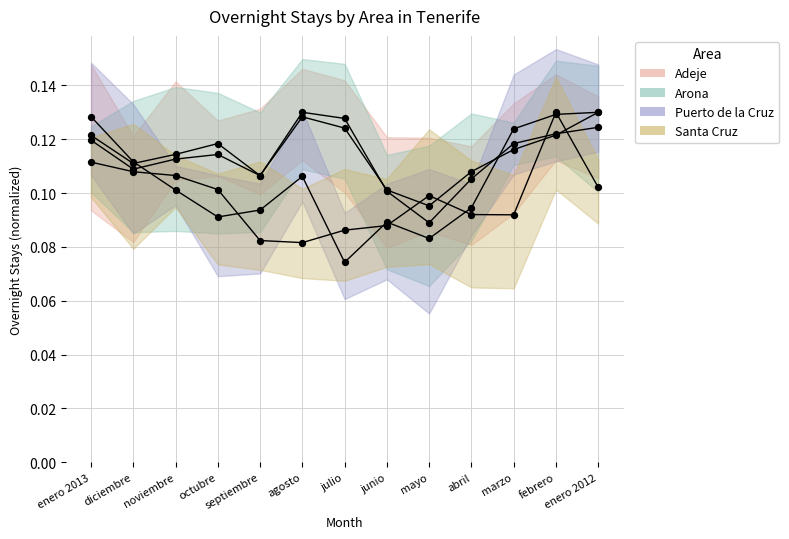

Which series reaches the maximum Y coordinate?

Adeje